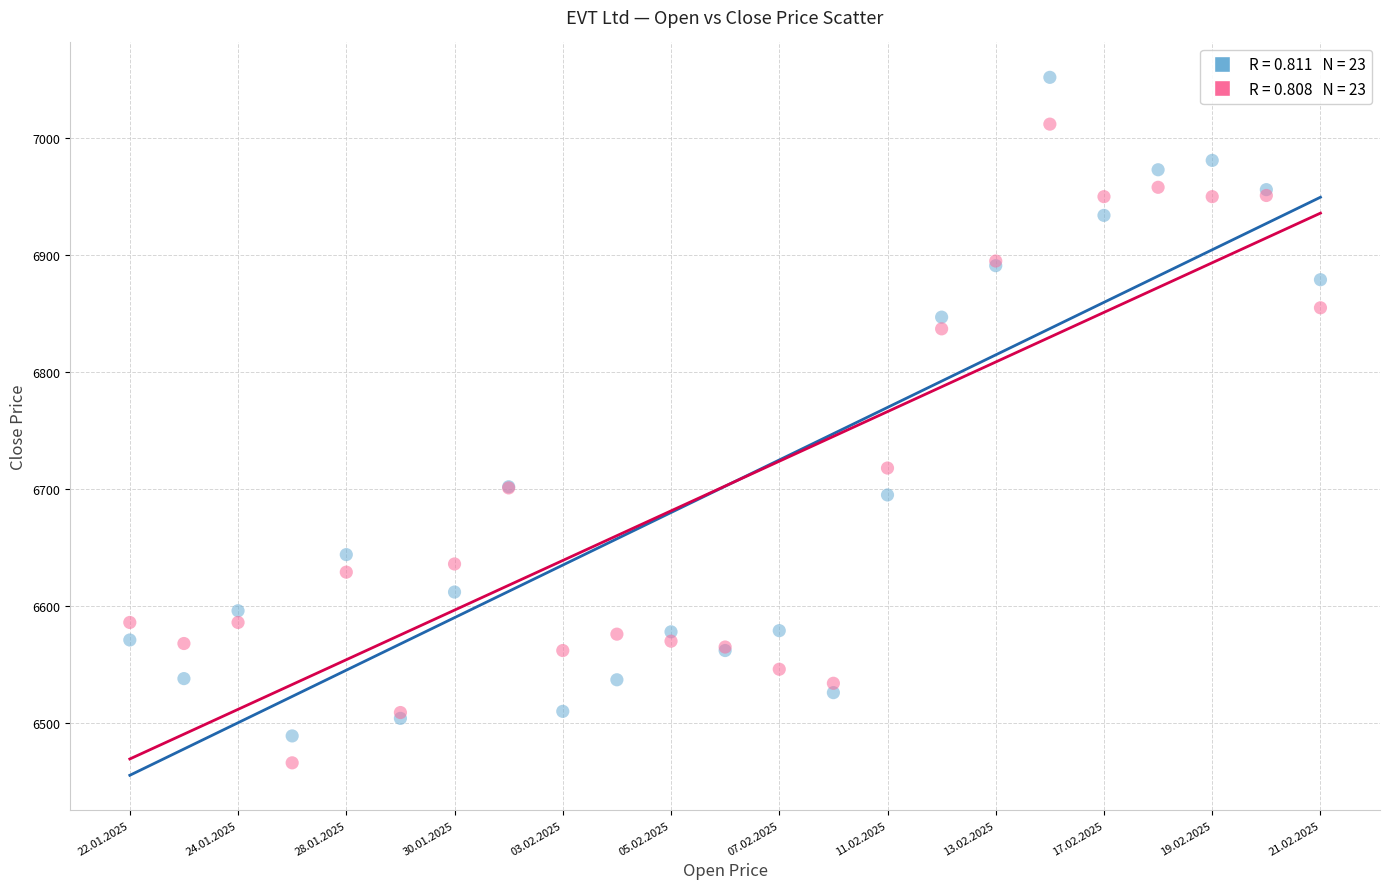

Across all series, what Y value is closest to 6759?

6718